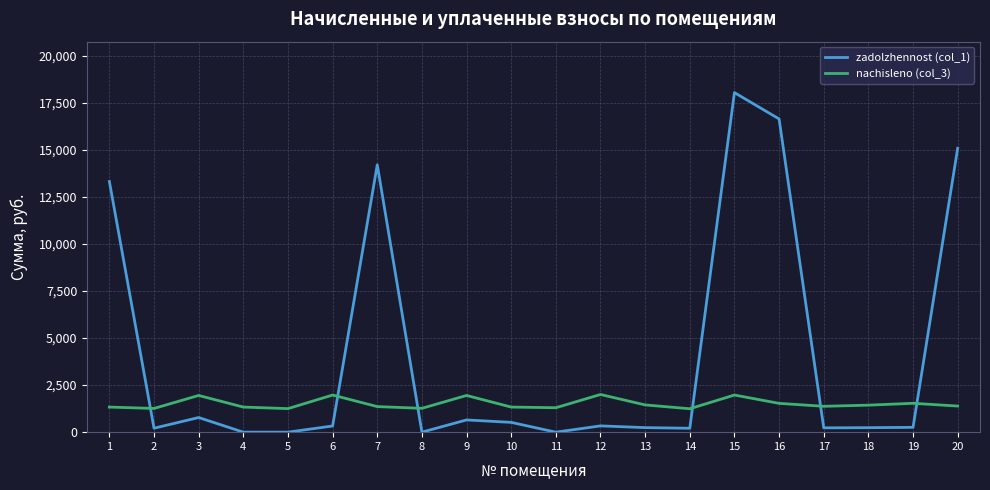

What is the lowest value of the nachisleno (col_3) series?

1243.4